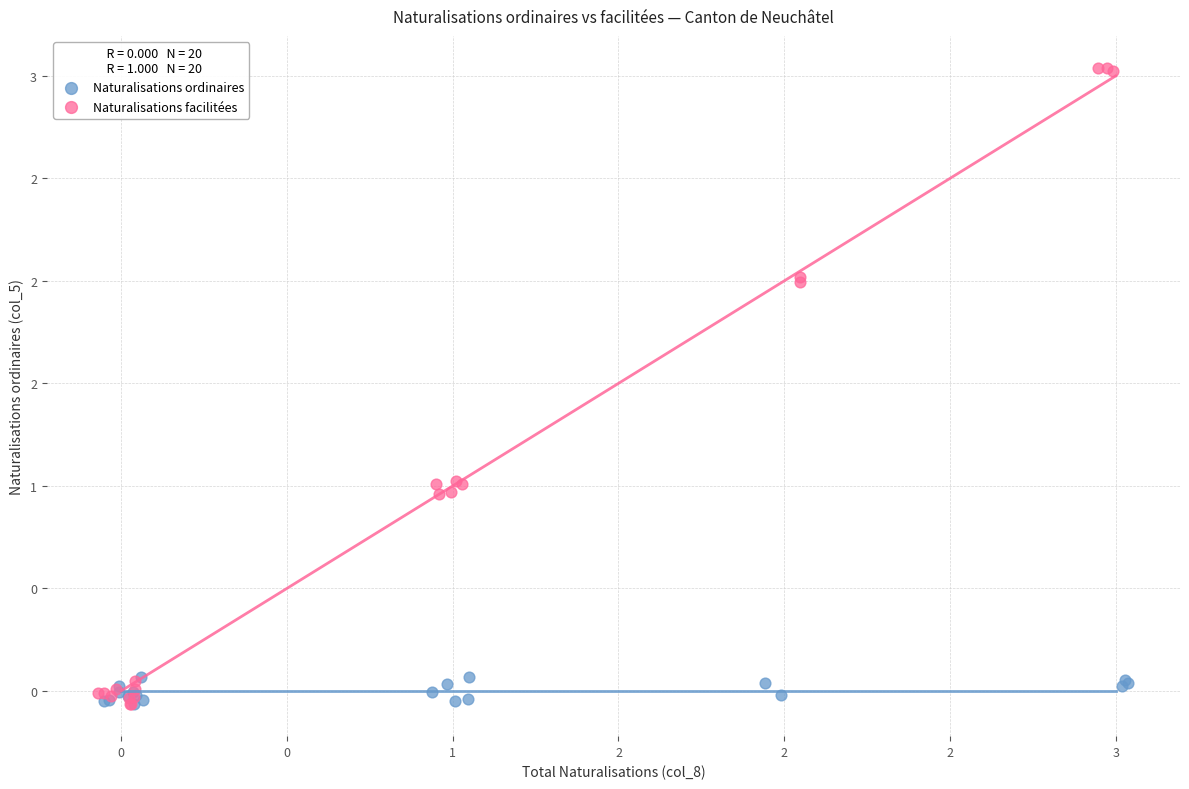

What are all the series names shown in the legend?

Naturalisations ordinaires, Naturalisations facilitées